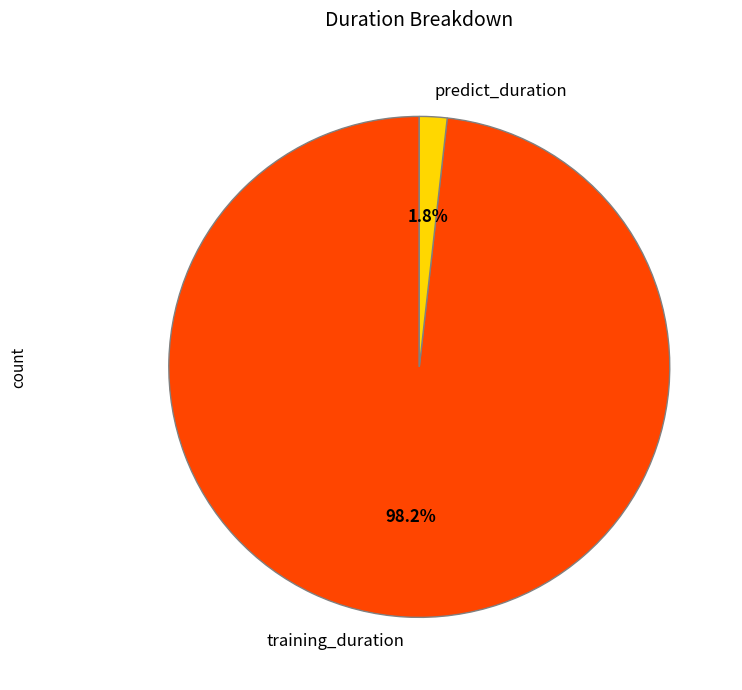

Which slice is the largest?

training_duration